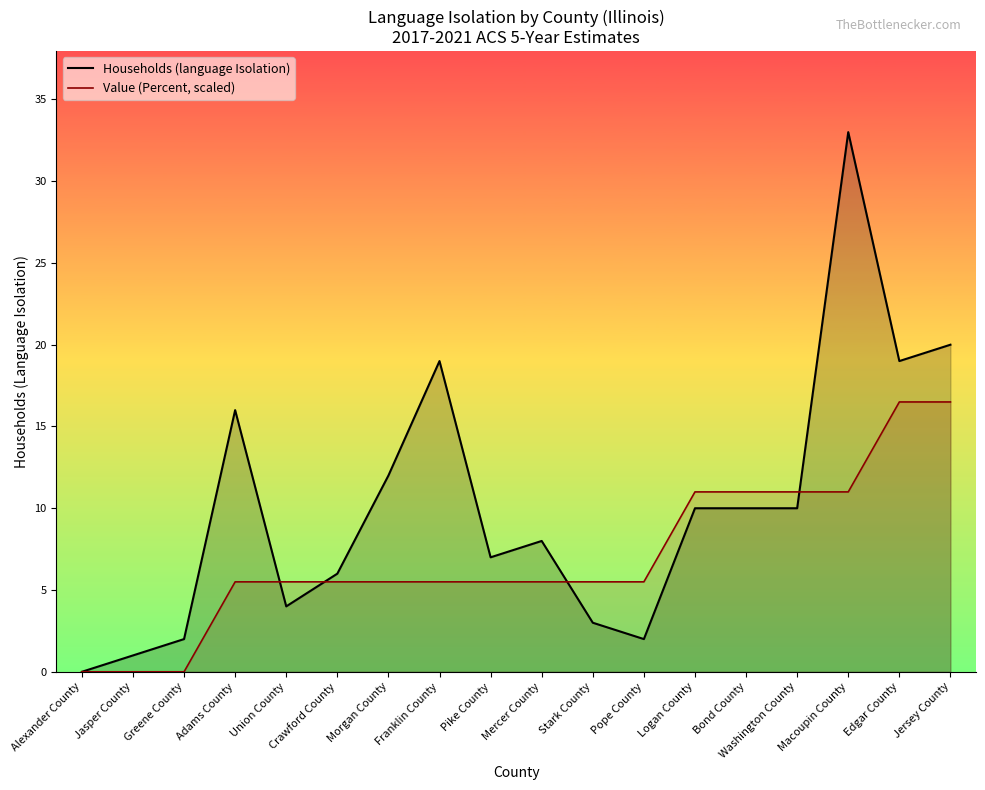

What is the value of the Value (Percent, scaled) point at the 14th from the left?

11.0